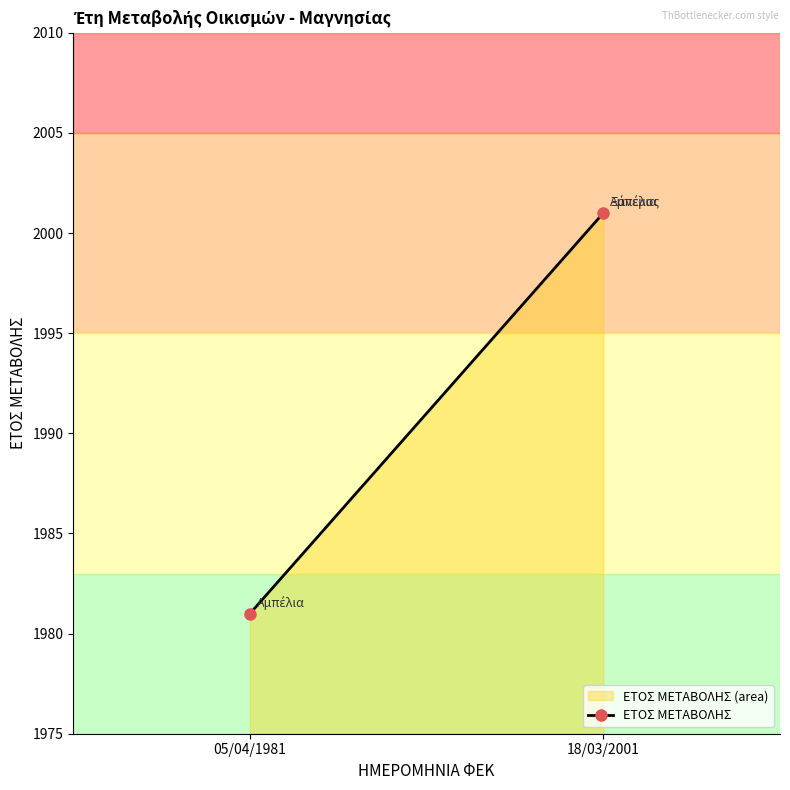

The value at 18/03/2001 is 3532. True or false?

False